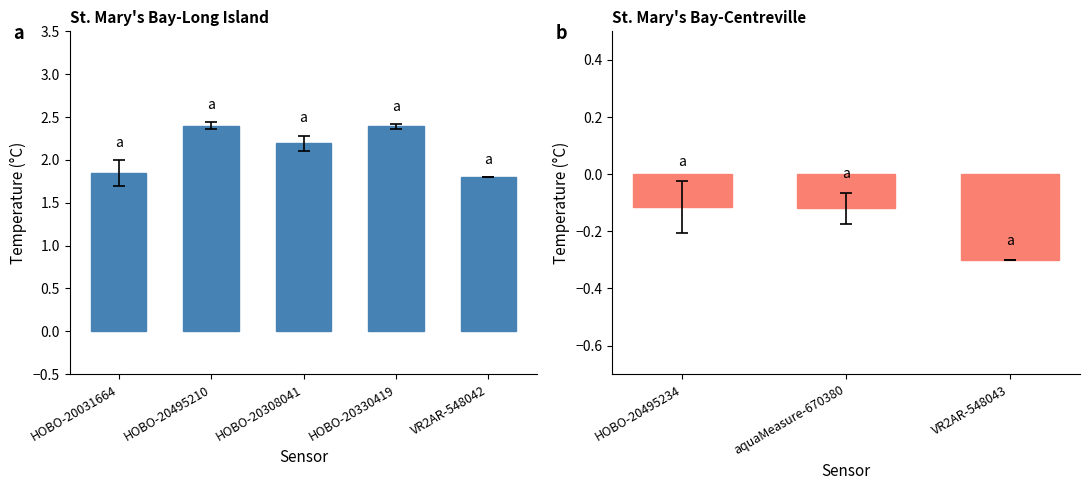

What position from the left is aquaMeasure-670380?

2